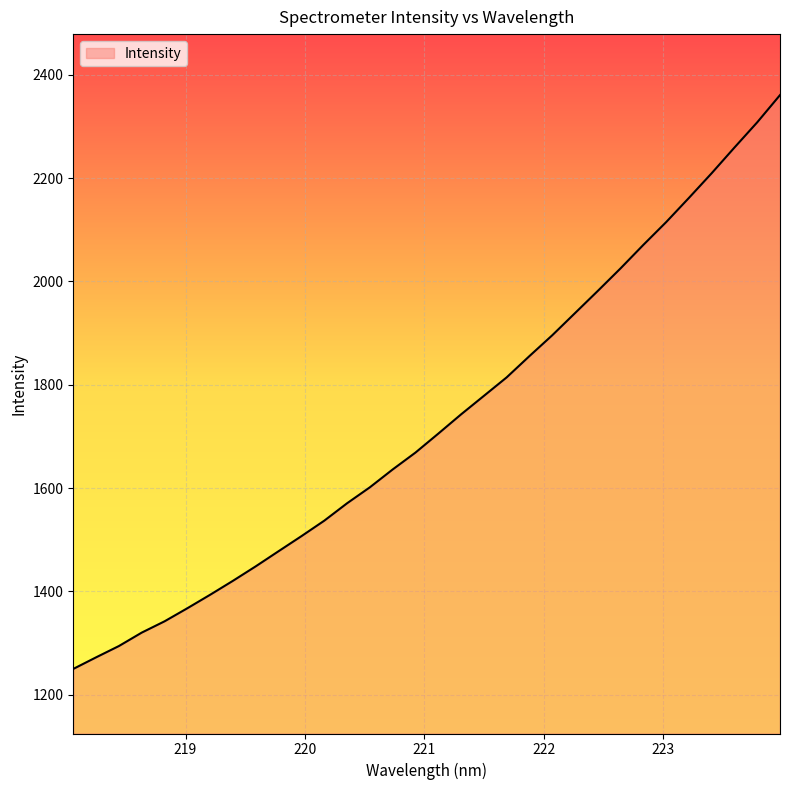

What is the difference between the maximum and minimum values?

1110.7